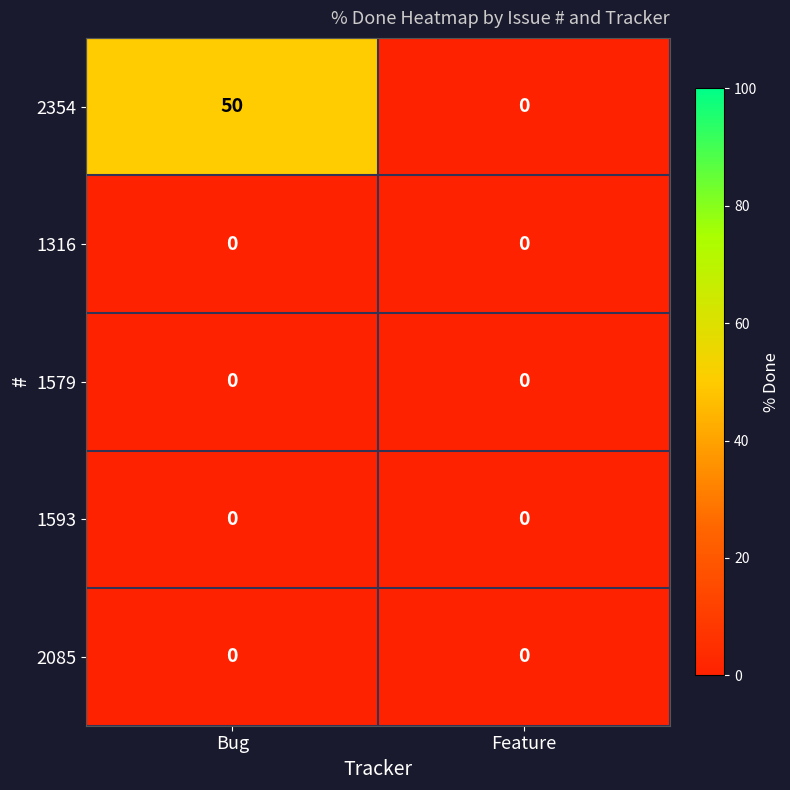

Which series has the largest total across all categories?

2354